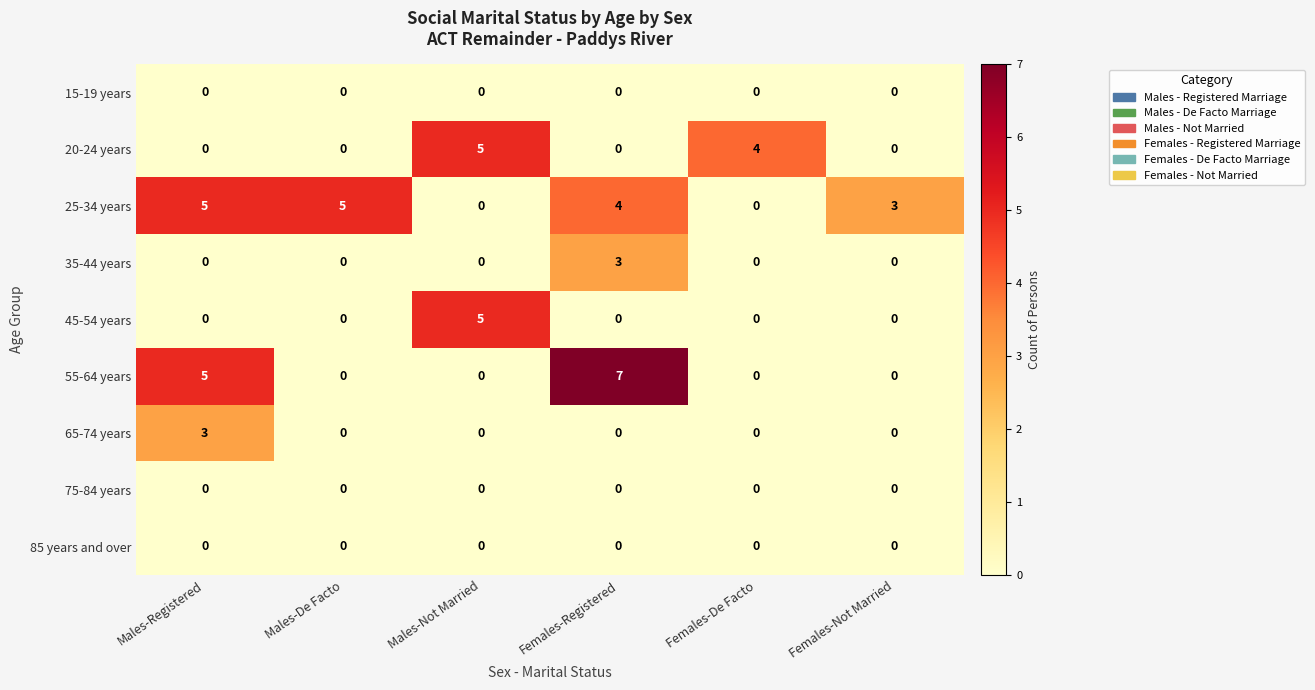

What is the maximum value for 20-24 years?

5